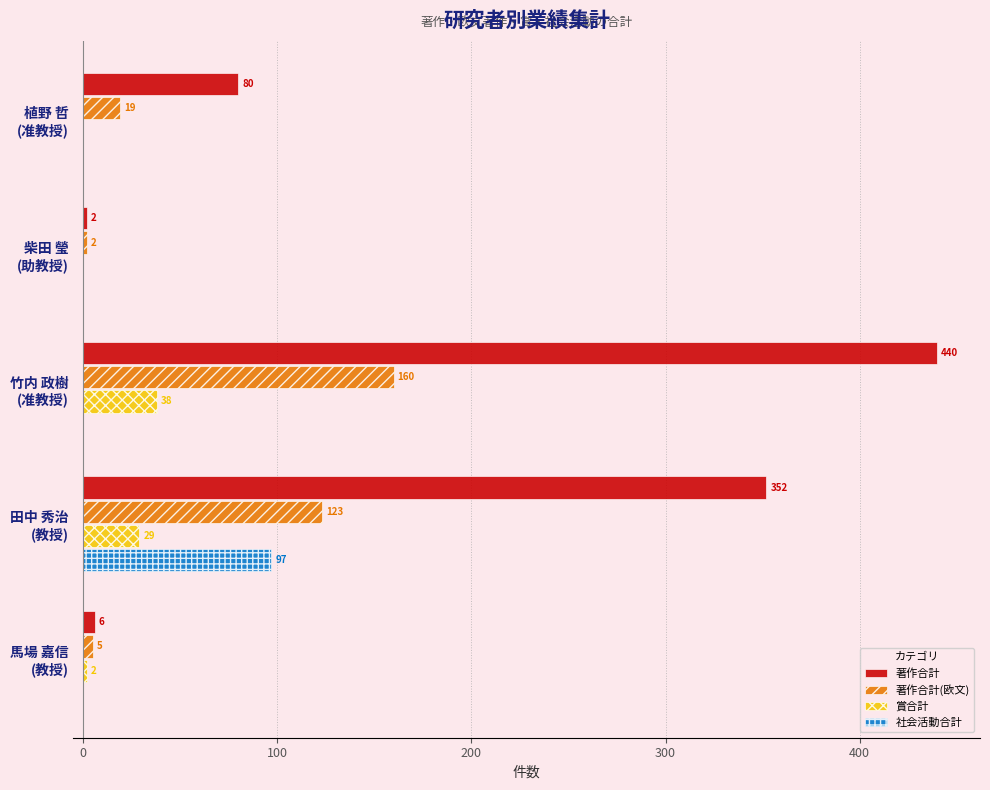

Which series has the largest total across all categories?

著作合計